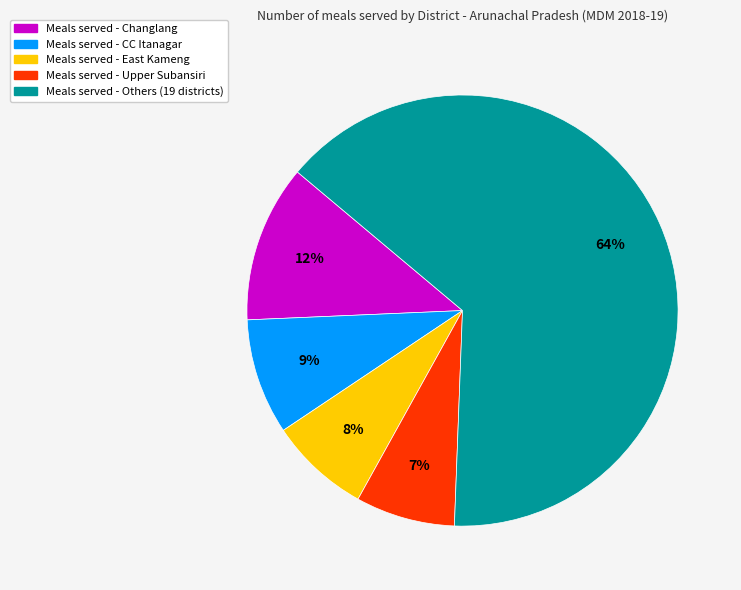

Does any single category account for the majority?

Yes